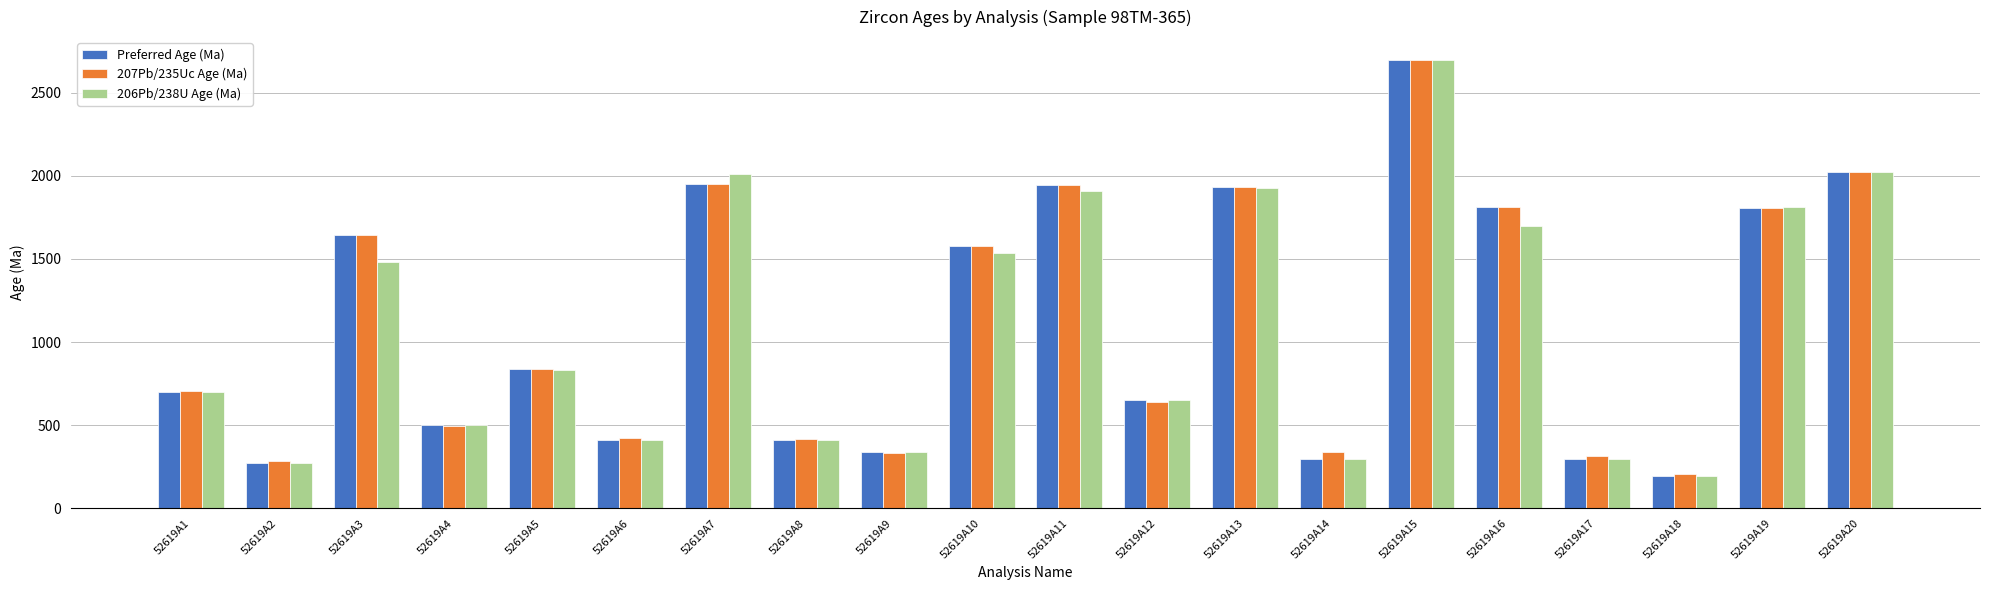

What is the minimum value for 206Pb/238U Age (Ma)?

193.1